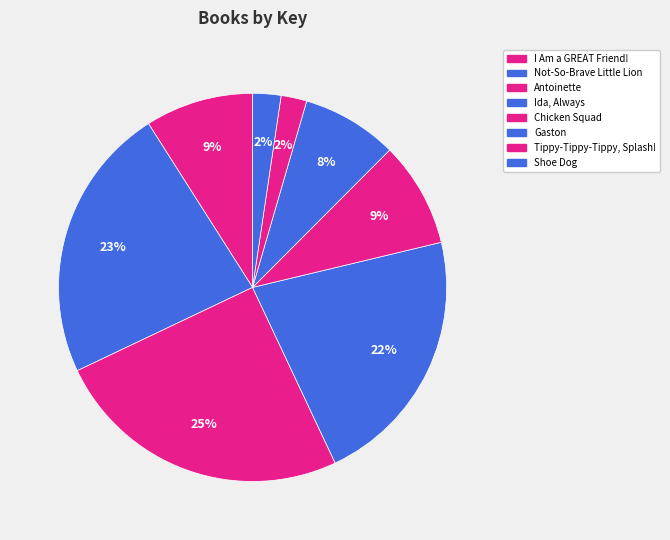

Is there any slice that represents more than half of the pie?

No